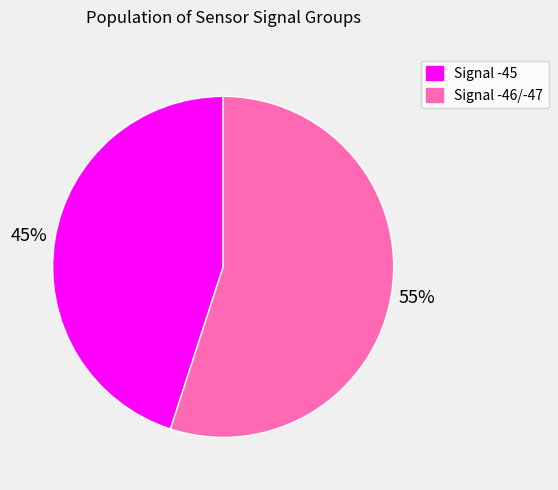

To the nearest percent, what is the average slice percentage?

50%